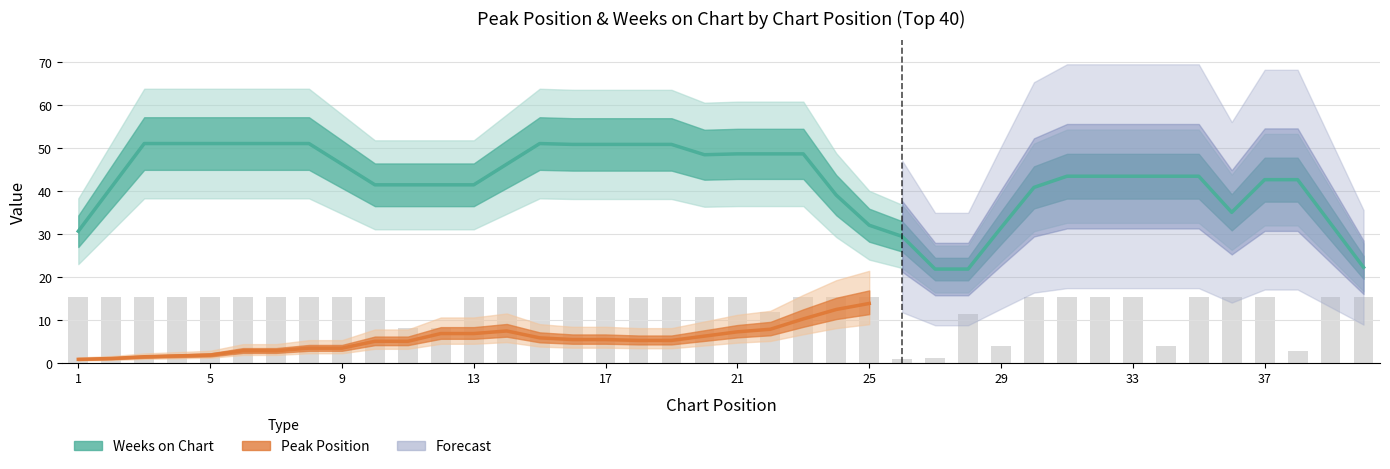

What is the minimum value shown in the chart?

0.9